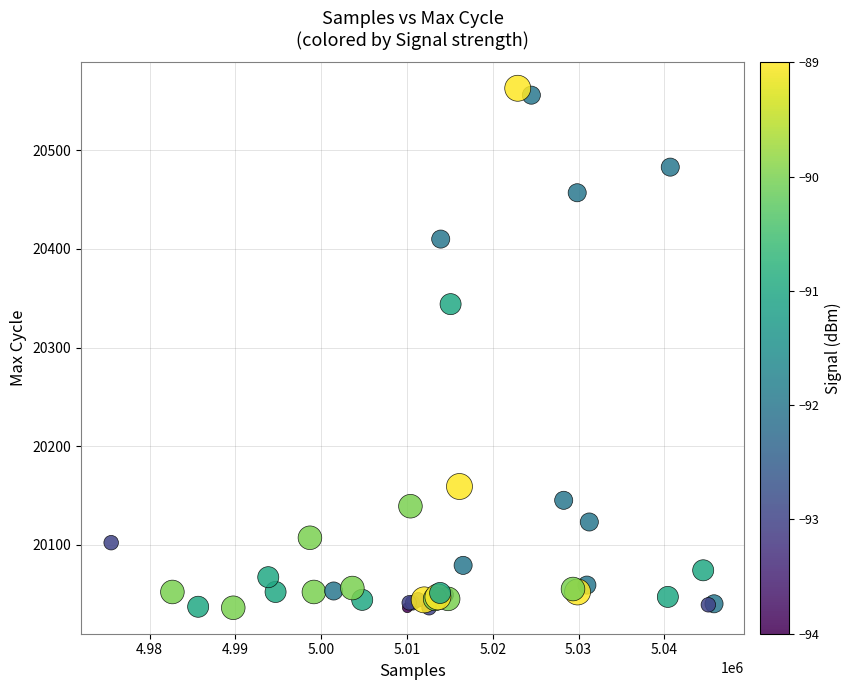

What Y value in the scatter plot is closest to 20299?

20344